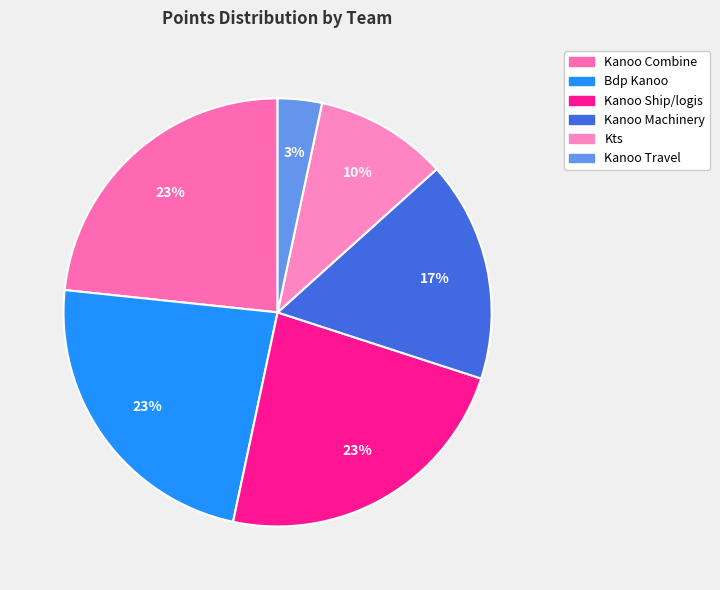

How many segments does this pie chart have?

6